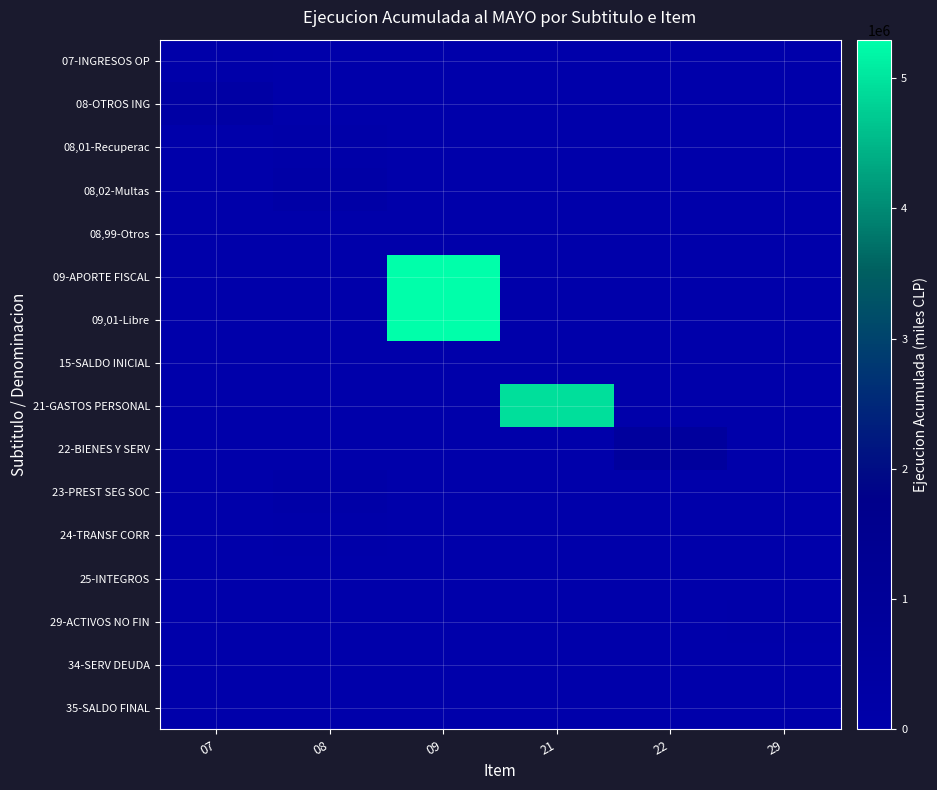

Reading left to right, extract all data points from this chart.

07-INGRESOS OP: 07=45325	08=0	09=0	21=0	22=0	29=0
08-OTROS ING: 07=296757	08=0	09=0	21=0	22=0	29=0
08,01-Recuperac: 07=0	08=96257	09=0	21=0	22=0	29=0
08,02-Multas: 07=0	08=194606	09=0	21=0	22=0	29=0
08,99-Otros: 07=0	08=5894	09=0	21=0	22=0	29=0
09-APORTE FISCAL: 07=0	08=0	09=5294600	21=0	22=0	29=0
09,01-Libre: 07=0	08=0	09=5294600	21=0	22=0	29=0
15-SALDO INICIAL: 07=0	08=0	09=0	21=0	22=0	29=0
21-GASTOS PERSONAL: 07=0	08=0	09=0	21=4922325	22=0	29=0
22-BIENES Y SERV: 07=0	08=0	09=0	21=0	22=697851	29=0
23-PREST SEG SOC: 07=0	08=150562	09=0	21=0	22=0	29=0
24-TRANSF CORR: 07=0	08=25978	09=0	21=0	22=0	29=0
25-INTEGROS: 07=0	08=299	09=0	21=0	22=0	29=0
29-ACTIVOS NO FIN: 07=0	08=0	09=0	21=0	22=0	29=41315
34-SERV DEUDA: 07=0	08=12937	09=0	21=0	22=0	29=0
35-SALDO FINAL: 07=0	08=0	09=0	21=0	22=0	29=0